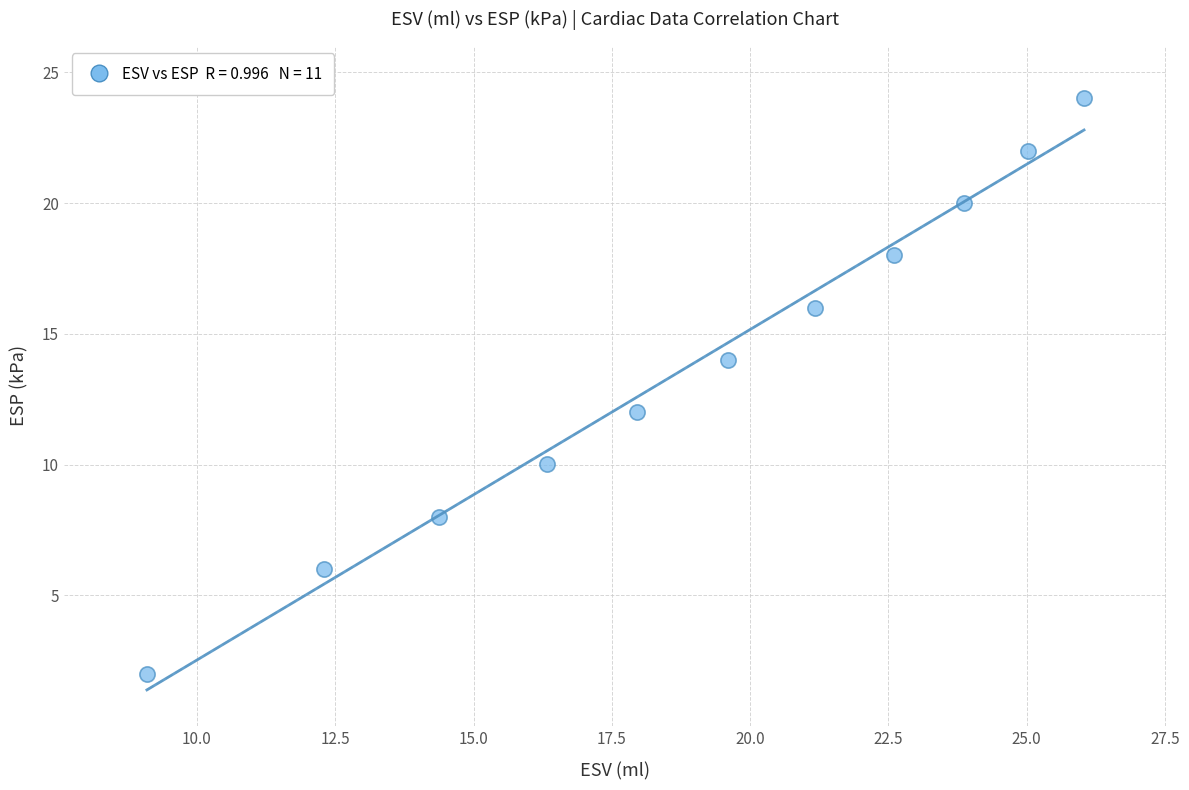

What is the average Y value?

13.8